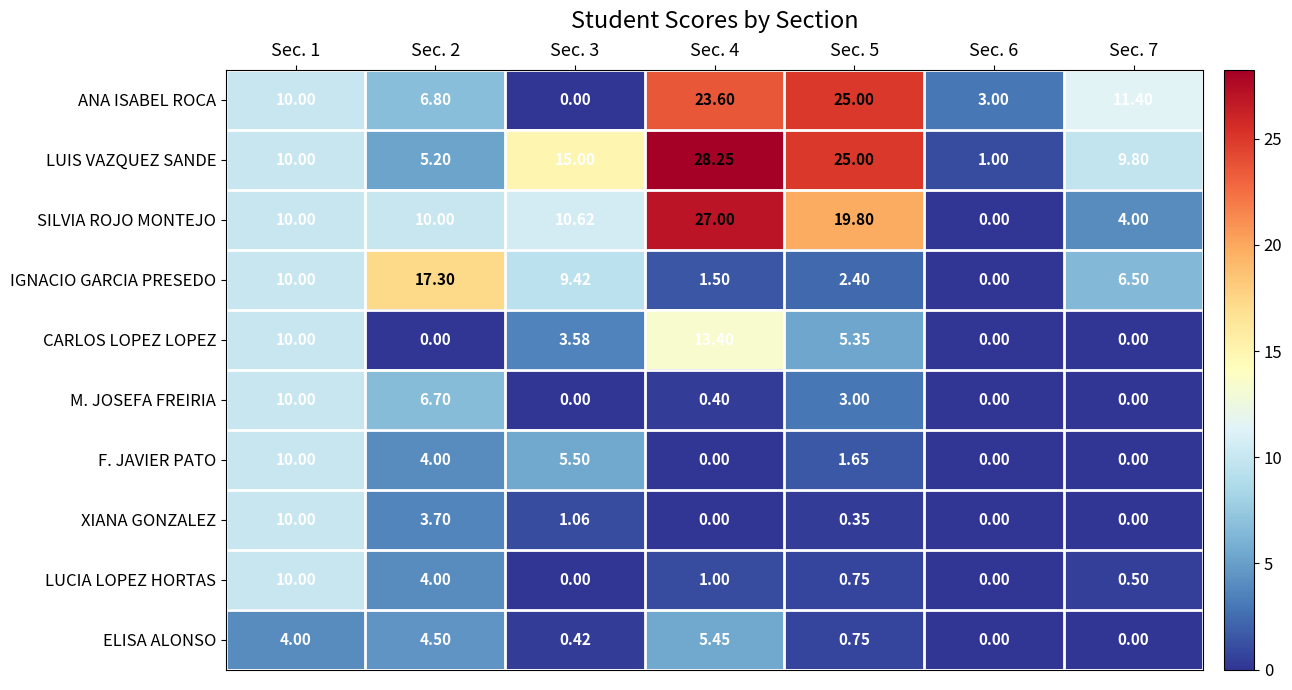

How many categories are shown in the chart?

7